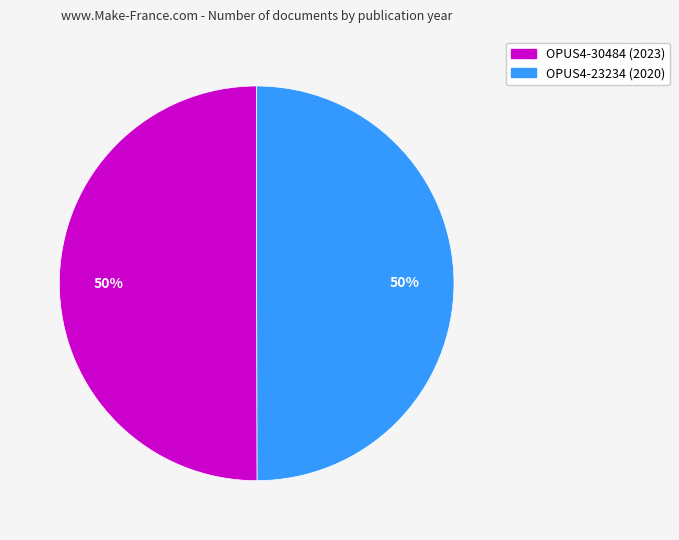

To the nearest percent, what is the combined percentage of OPUS4-23234 (2020) and OPUS4-30484 (2023)?

100%